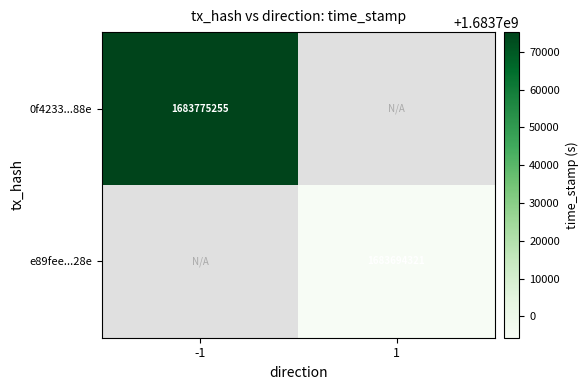

Is it true that e89fee...28e equals 1683694321 at 1?

True